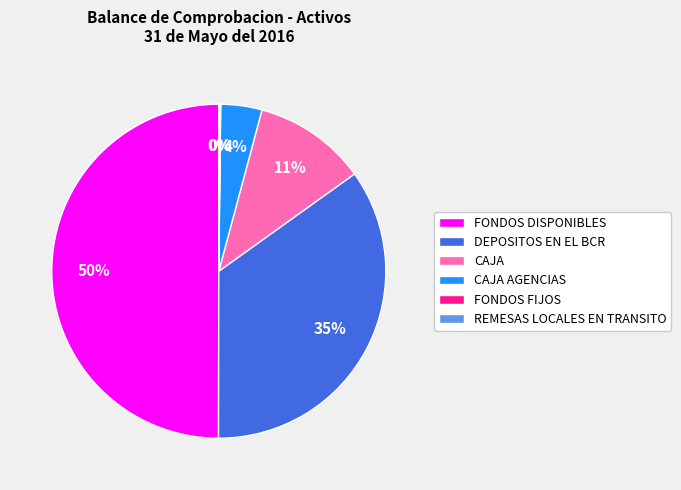

What is the largest slice in the pie chart?

FONDOS DISPONIBLES